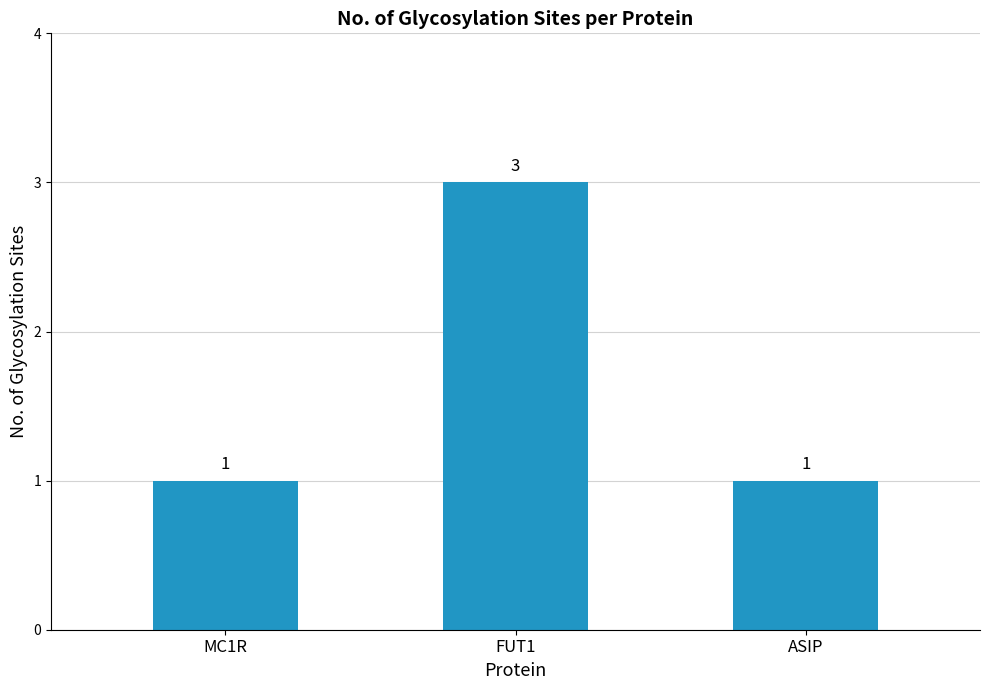

Which category has the highest value across all series?

FUT1